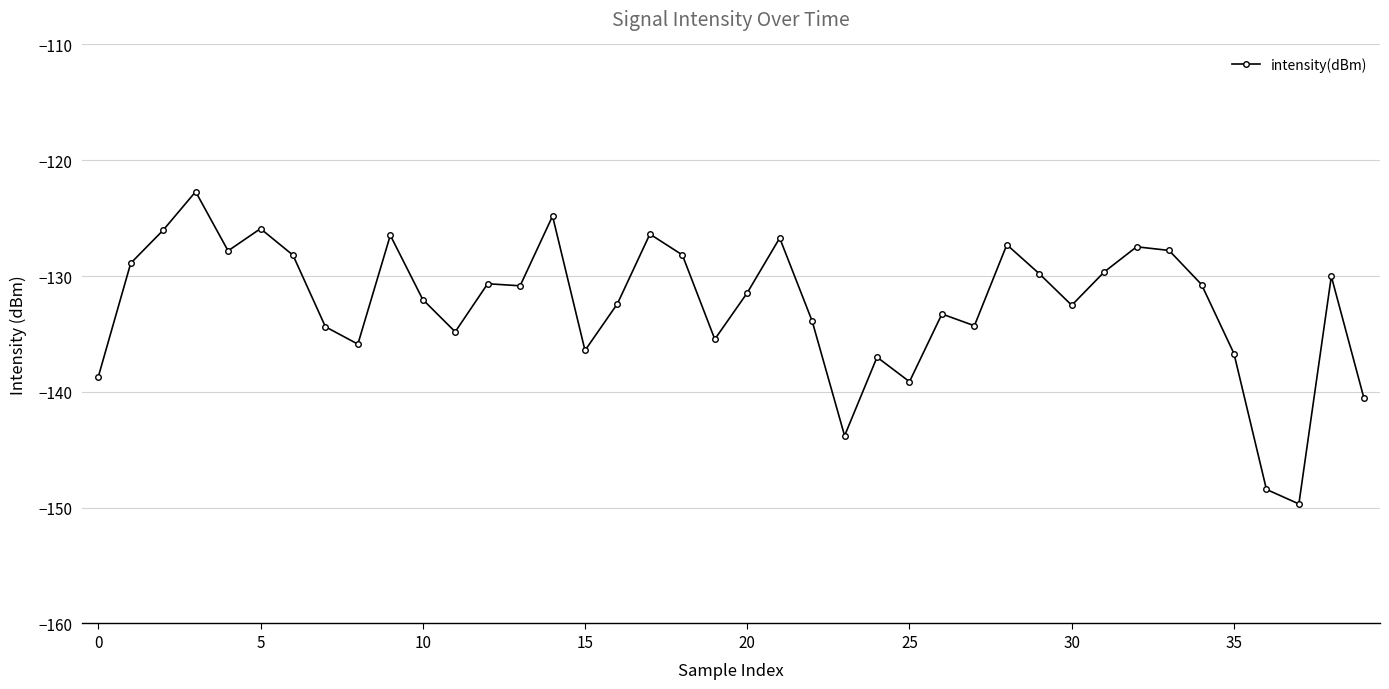

Count the number of data series in this chart.

1